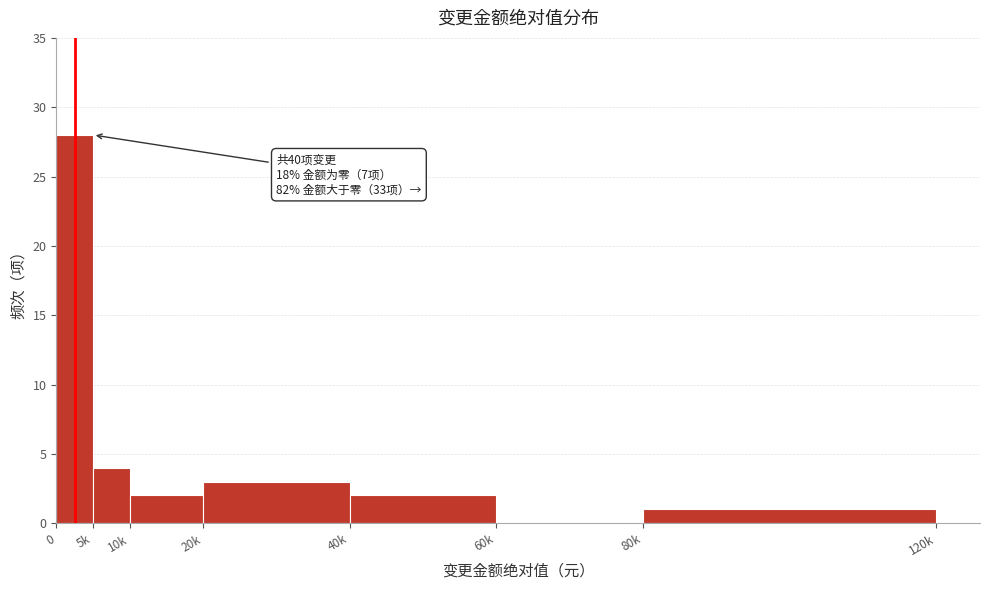

The chart shows a value of 2 at 10k. True or false?

True